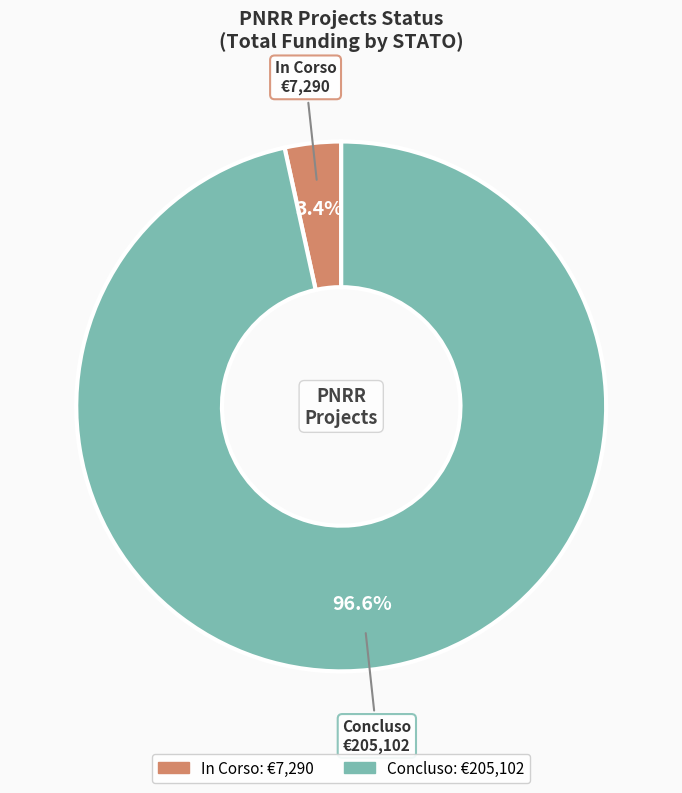

Which slice is the smallest?

In Corso